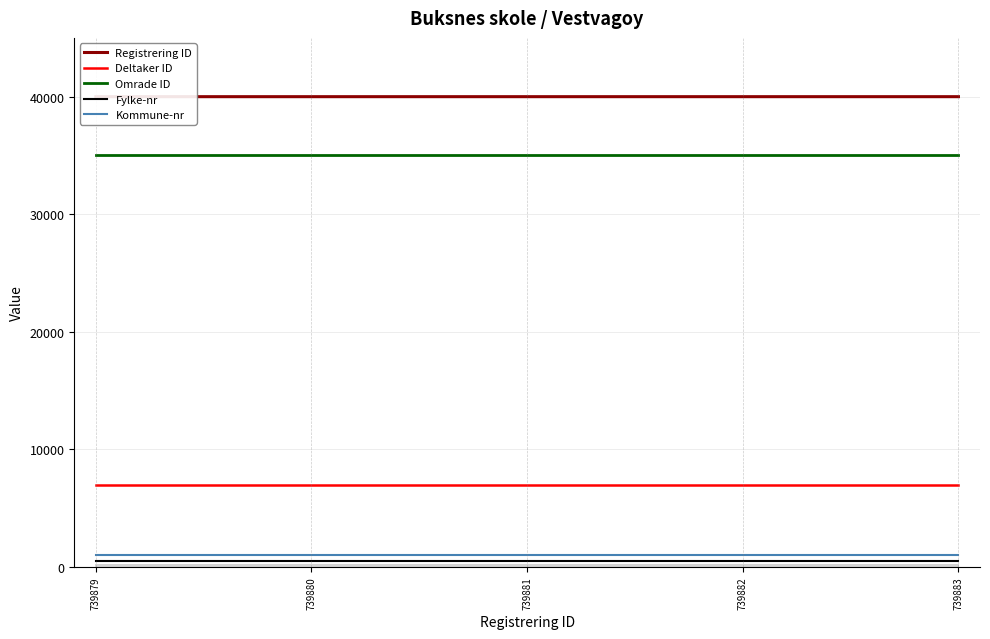

Which series has the largest range (max minus min)?

Registrering ID